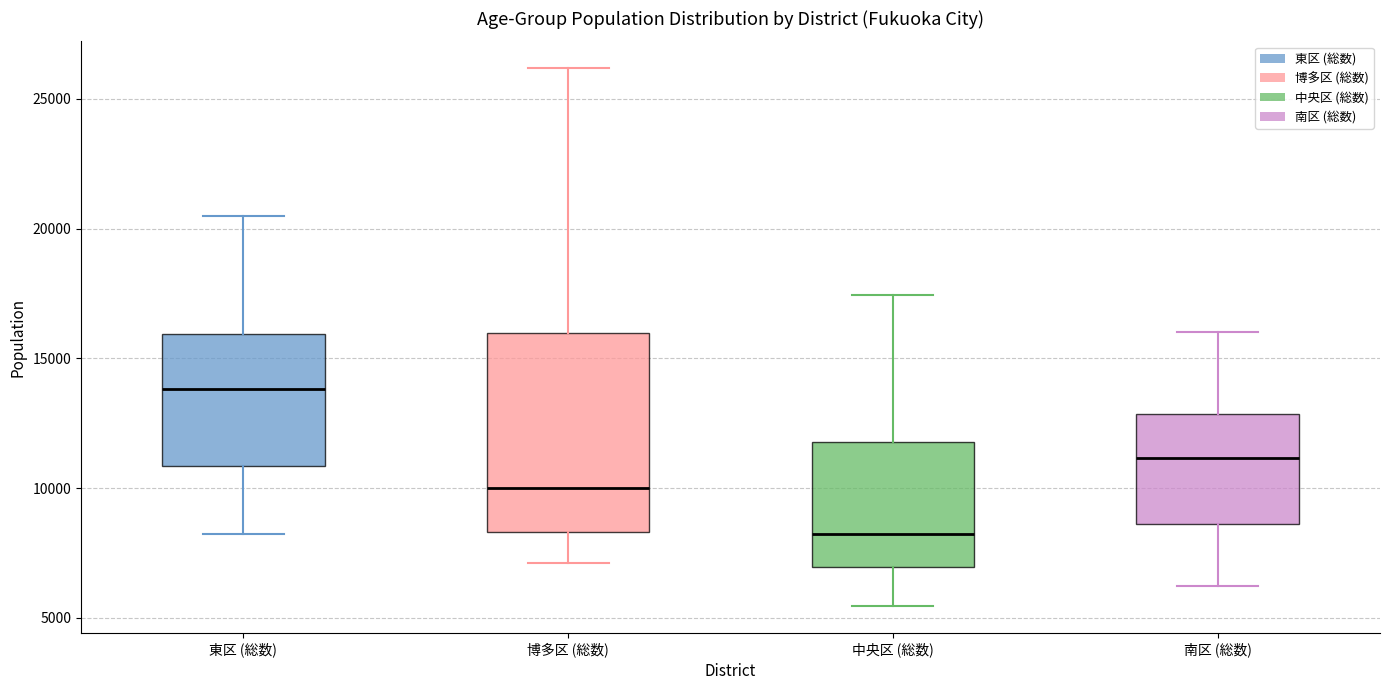

Where does the lower whisker of the box for 博多区 (総数) end on the y-axis? The values are not printed on the chart, so give them approximately, as read against the axis.

7000